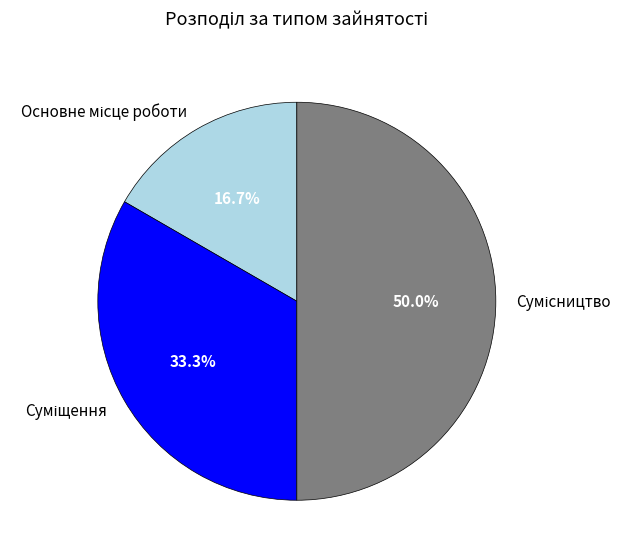

What is the smallest slice in the pie chart?

Основне місце роботи